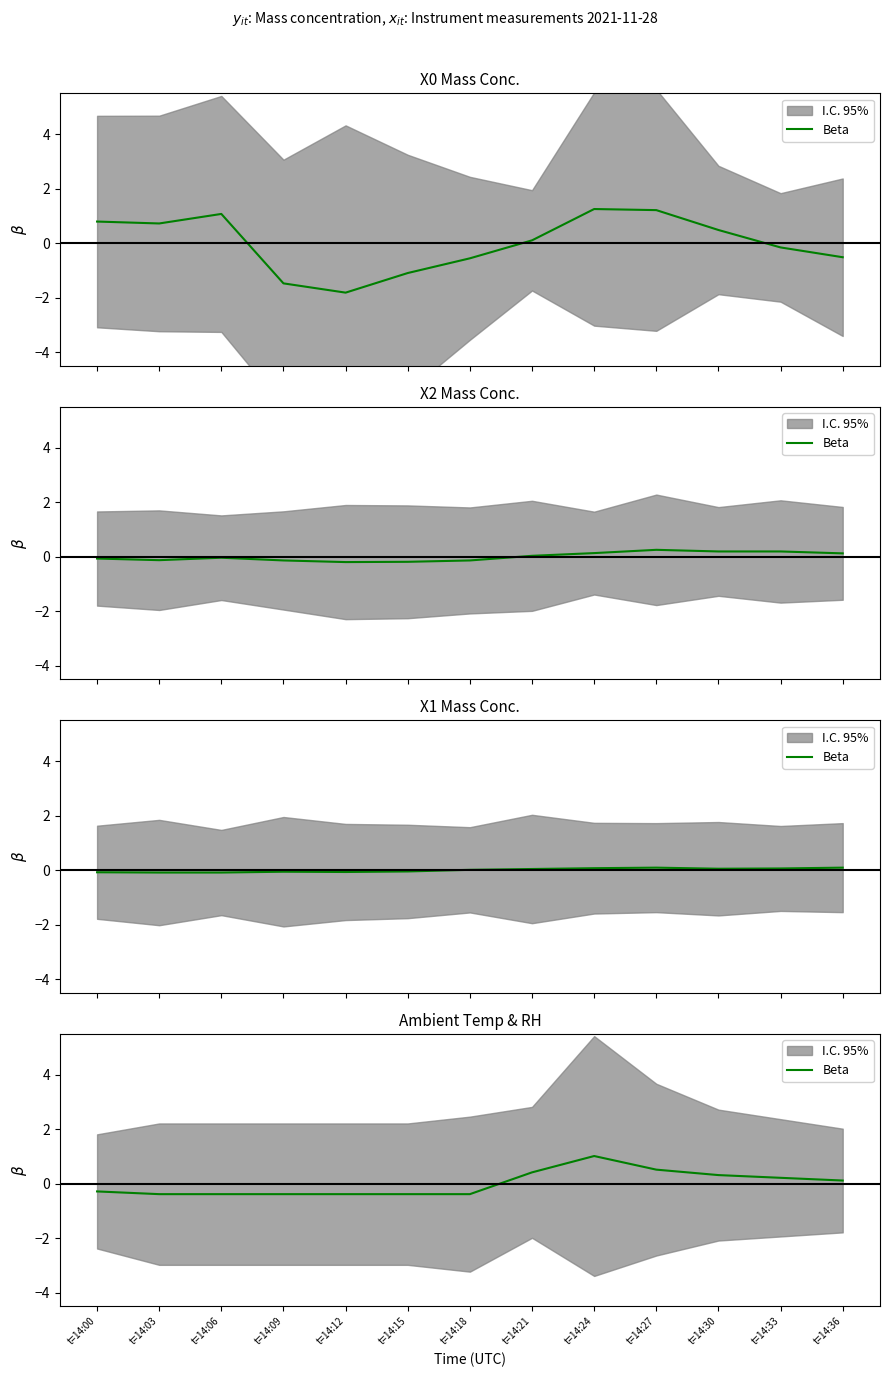

How many points are higher than both their immediate neighbors (excluding endpoints)?

1